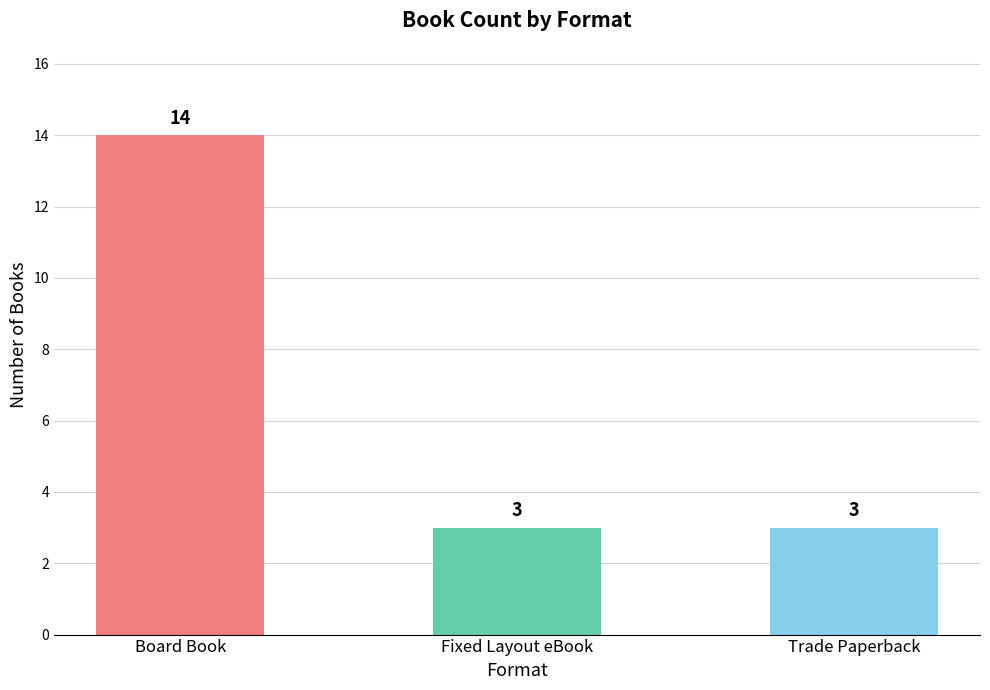

What is the greatest value displayed?

14